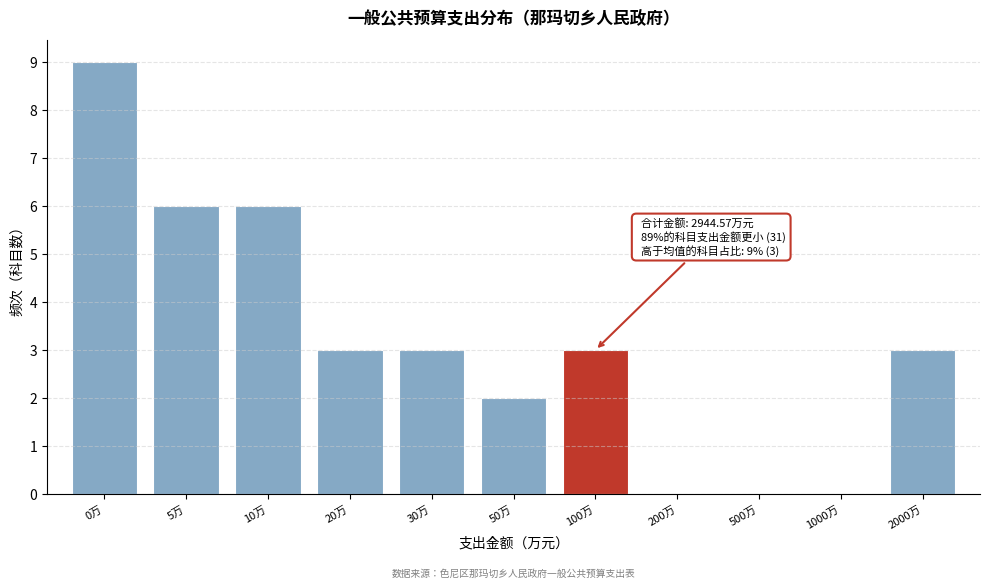

Reading right to left, what are all the values shown in this chart?

2000万=3	1000万=0	500万=0	200万=0	100万=3	50万=2	30万=3	20万=3	10万=6	5万=6	0万=9